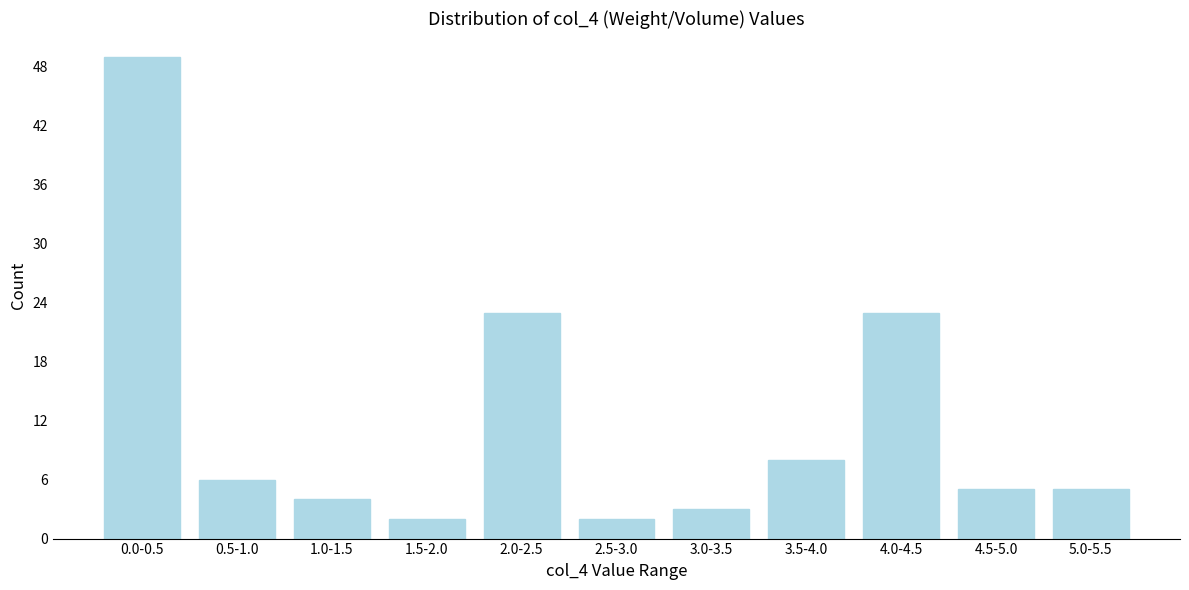

Reading left to right, transcribe all the data shown in this chart.

49	6	4	2	23	2	3	8	23	5	5